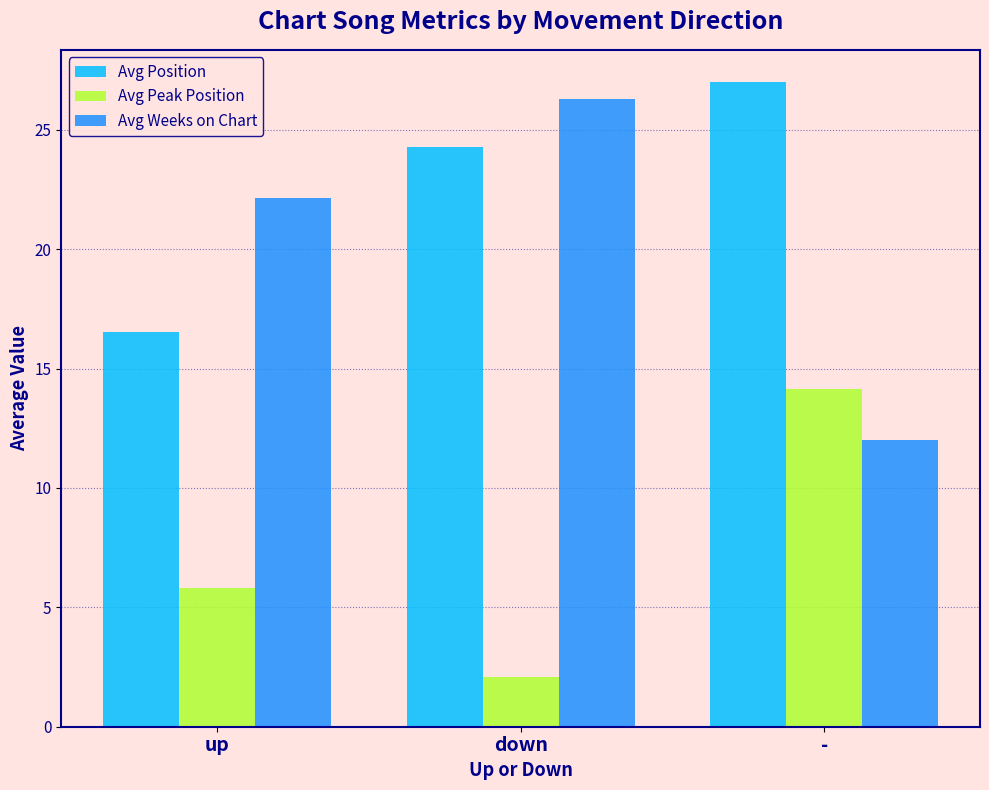

How many data points does each series have?

3